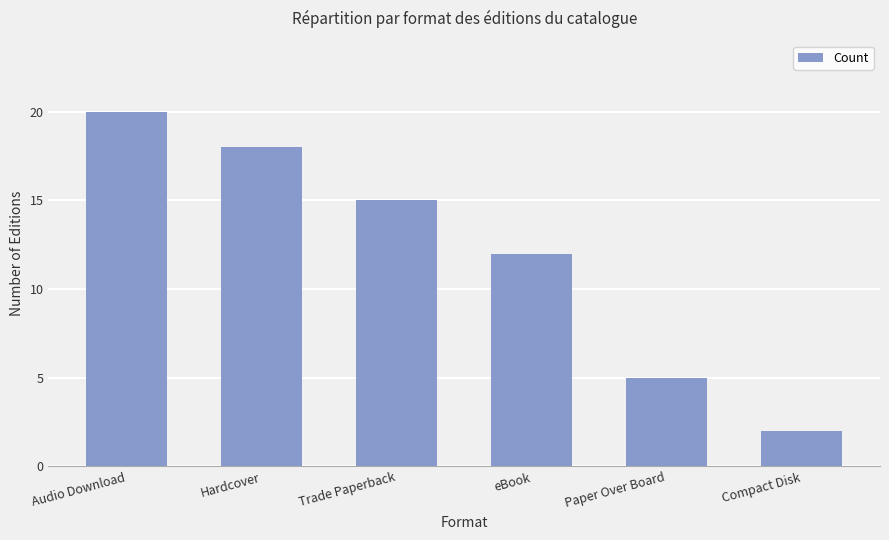

Approximately how many times larger is the value at Audio Download compared to Compact Disk?

10.0